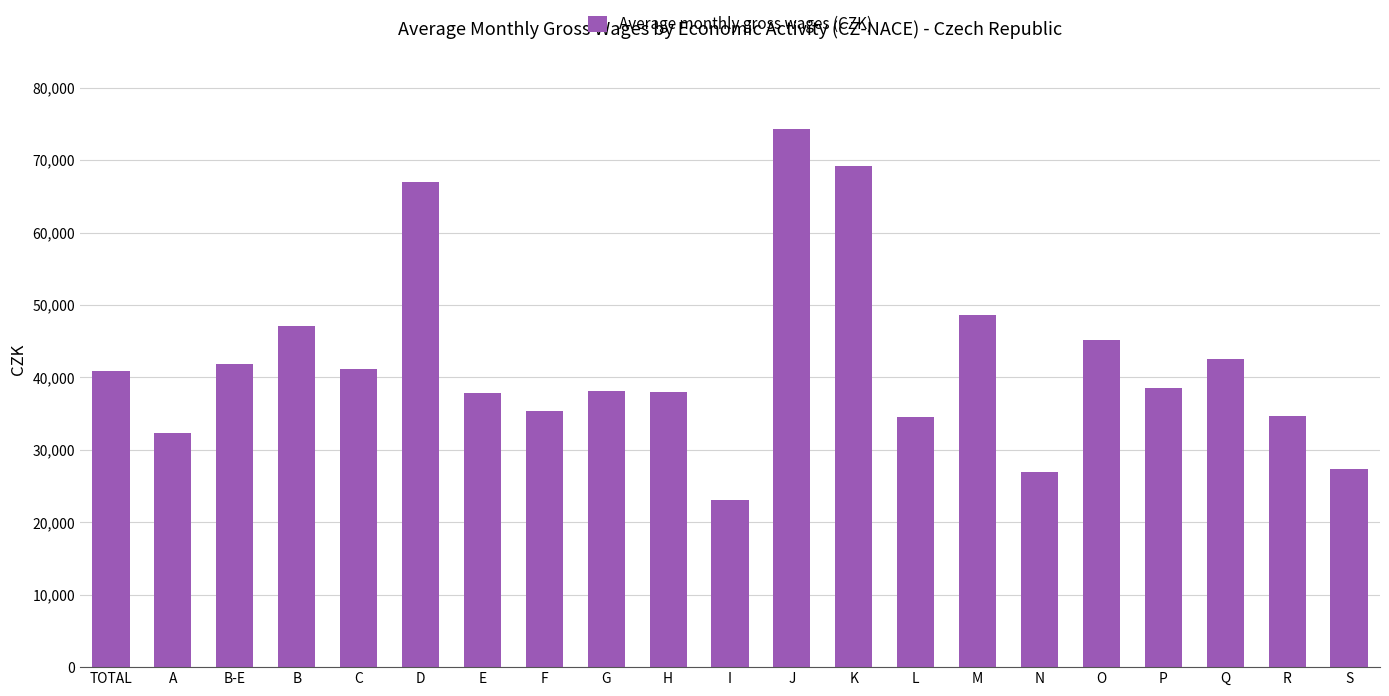

What position from the right is TOTAL?

21